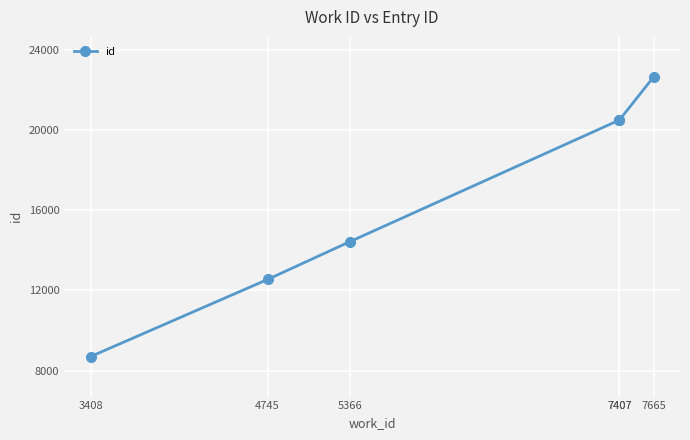

Is it true that the value at 5366 is 6917?

False